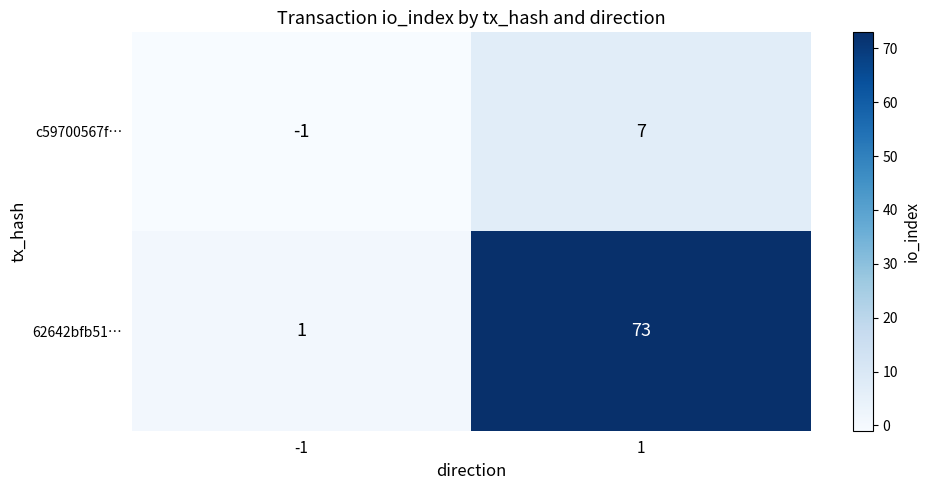

At which category is the sum across all series the highest?

1